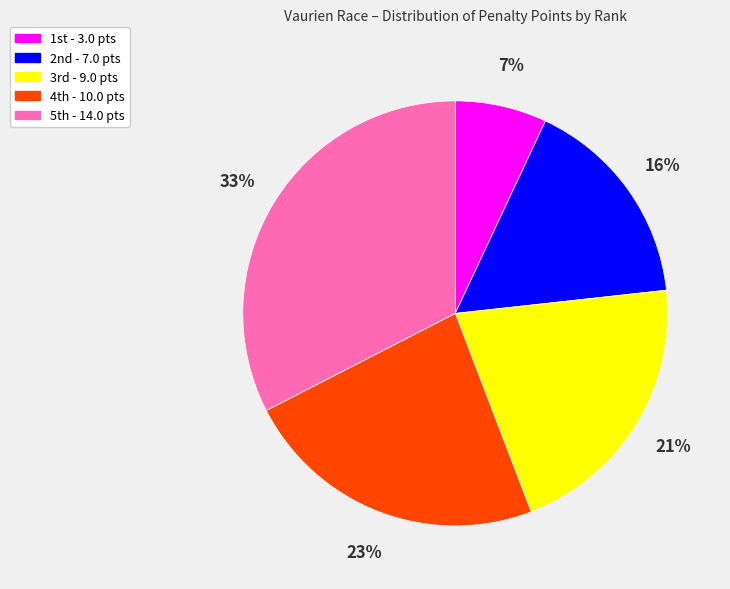

How many slices are in this pie chart?

5